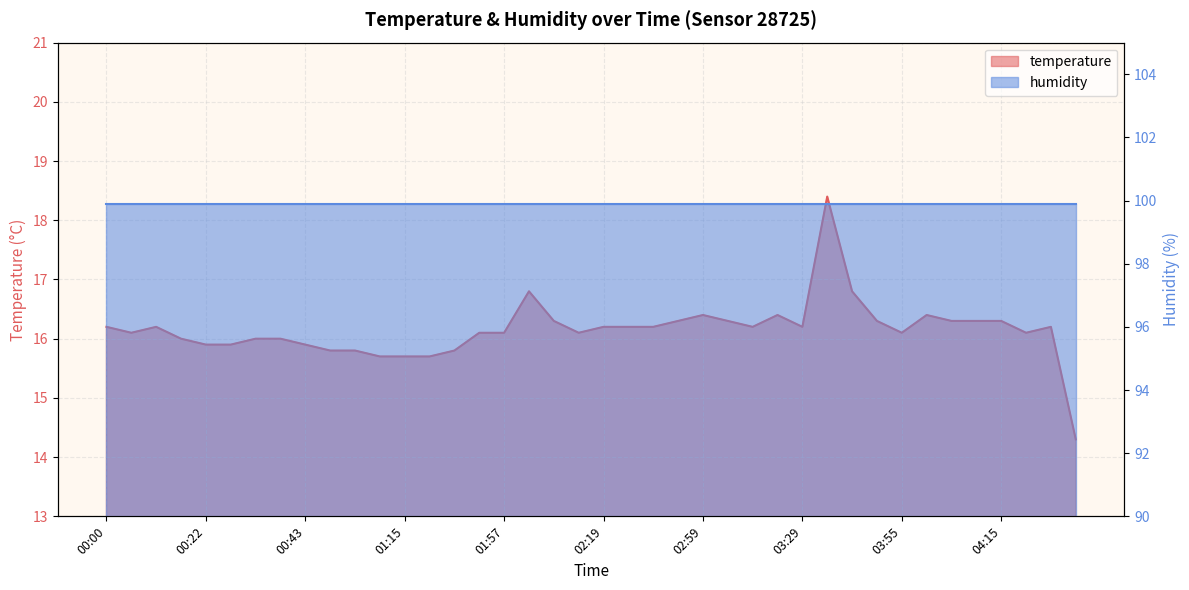

What is the sum of the values at 01:20 and 00:37?

31.7